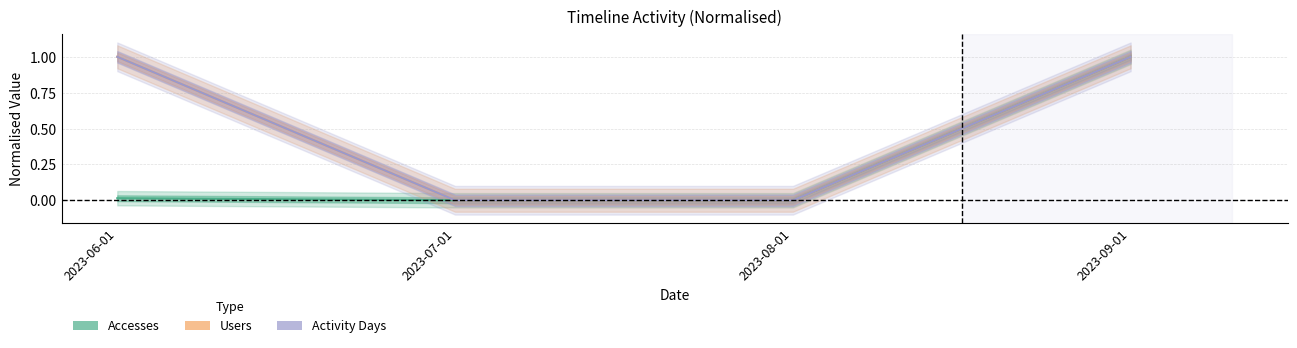

At which label does Accesses reach its minimum?

2023-07-01